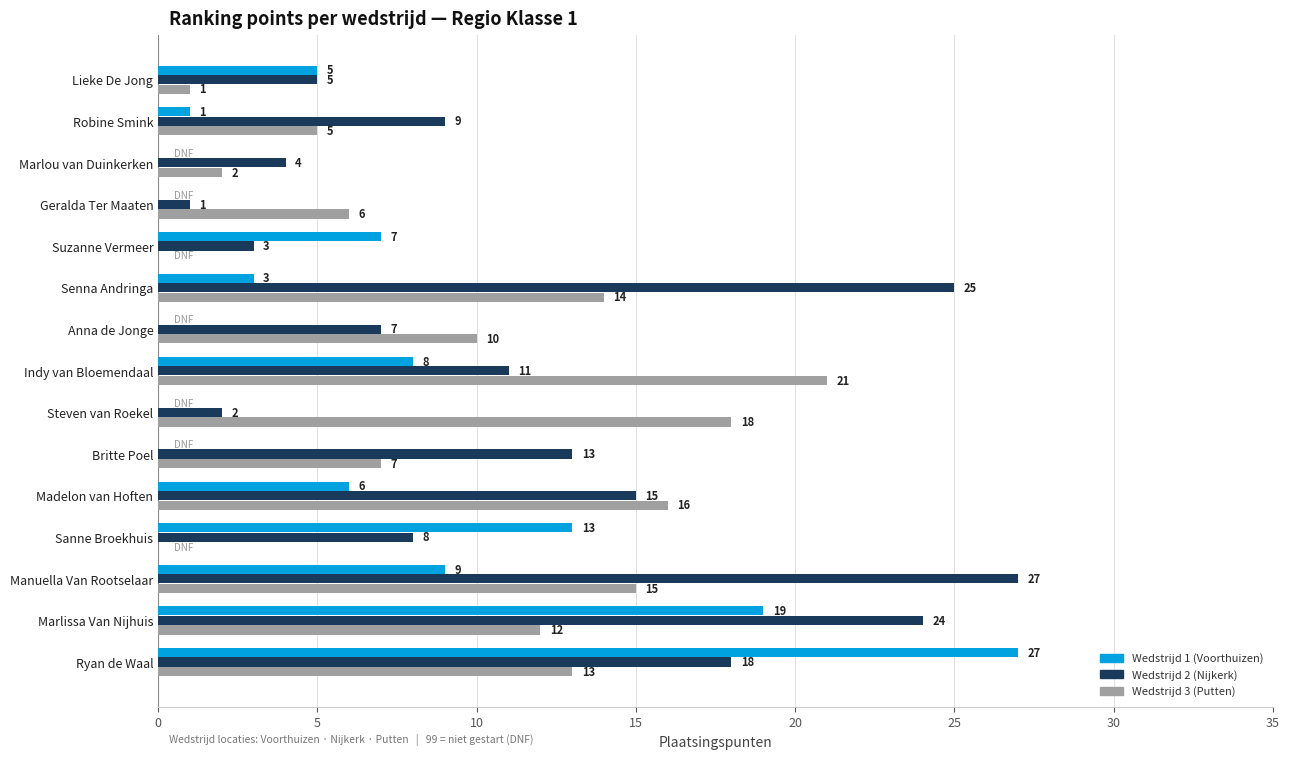

What is the maximum value shown in the chart?

27